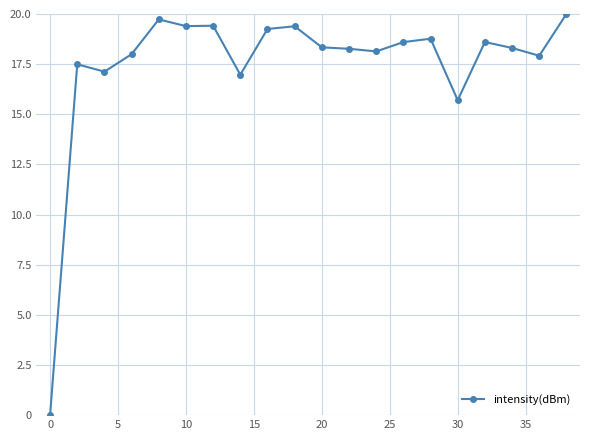

What is the maximum value shown in the chart?

20.0